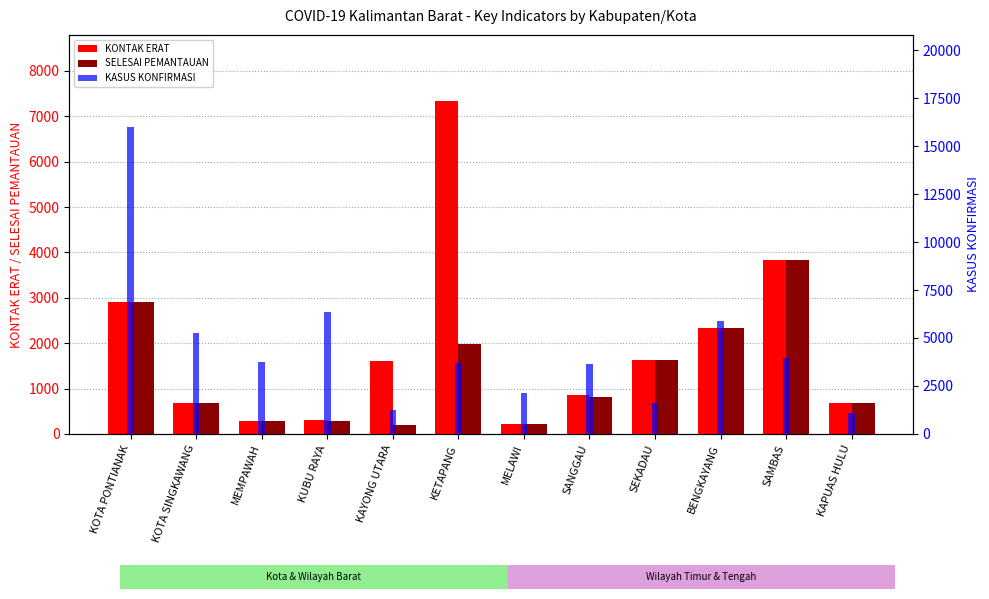

How many data points in SELESAI PEMANTAUAN are less than 811?

6